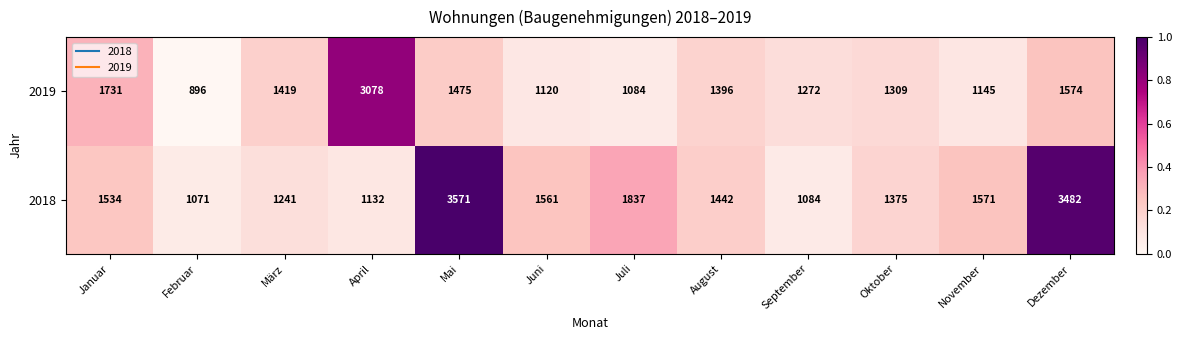

How many distinct data groups are displayed?

2